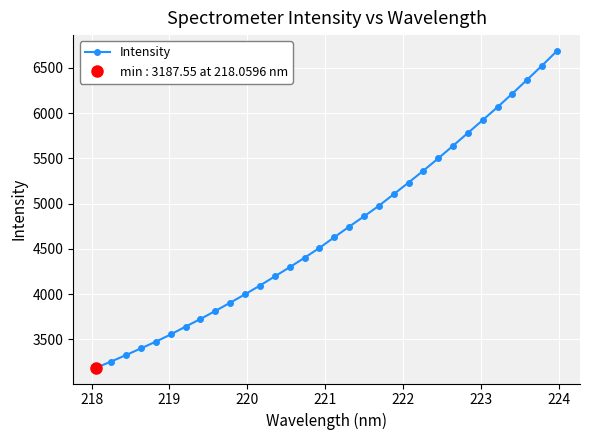

What is the greatest value displayed?

6685.7